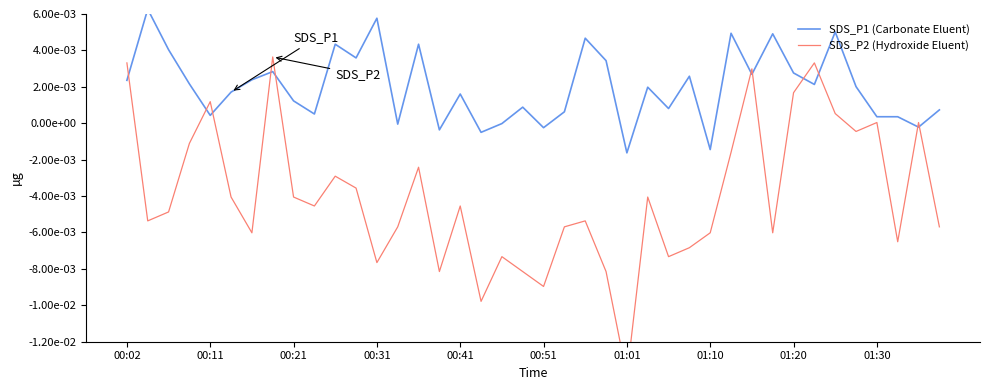

What is the label of the 40th point from the right?

00:02